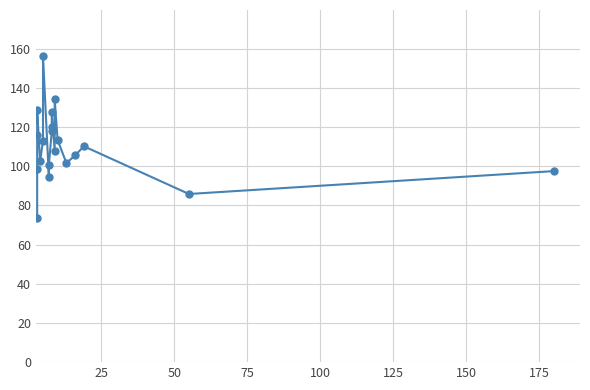

How many lines are shown in the chart?

1